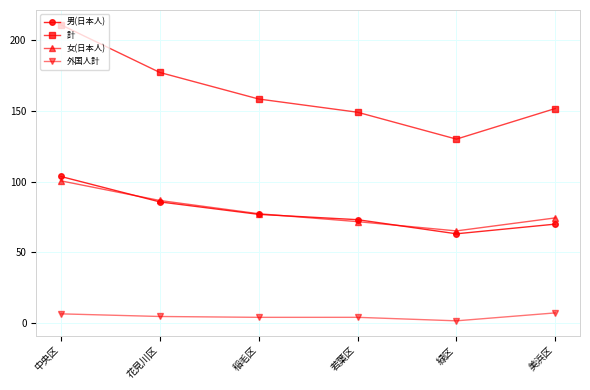

True or false: 男(日本人) has more than 0 interior local peaks.

False